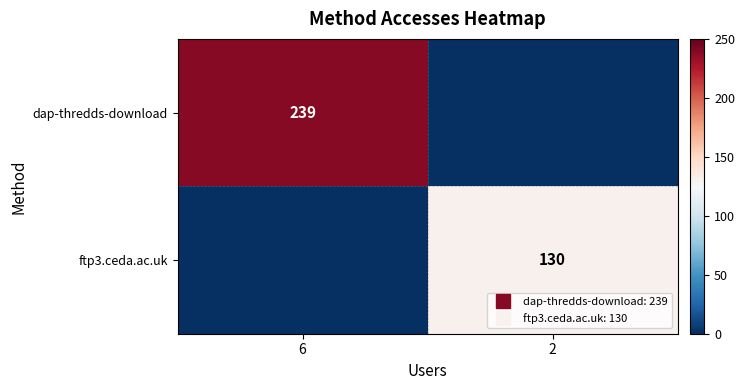

What is the difference between the maximum and minimum values in the dap-thredds-download series?

239